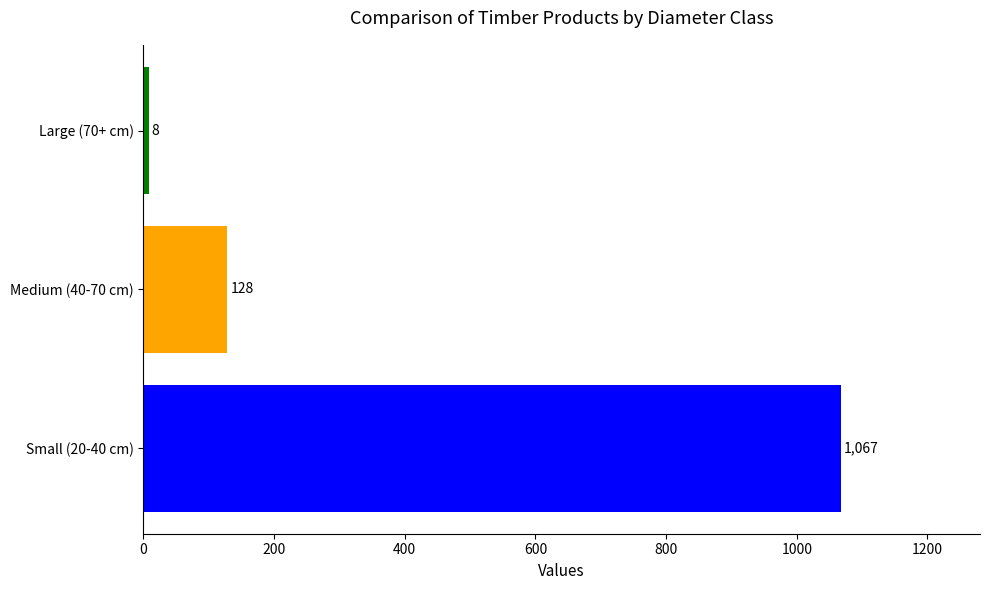

At which category does the chart reach its minimum across all series?

Large (70+ cm)